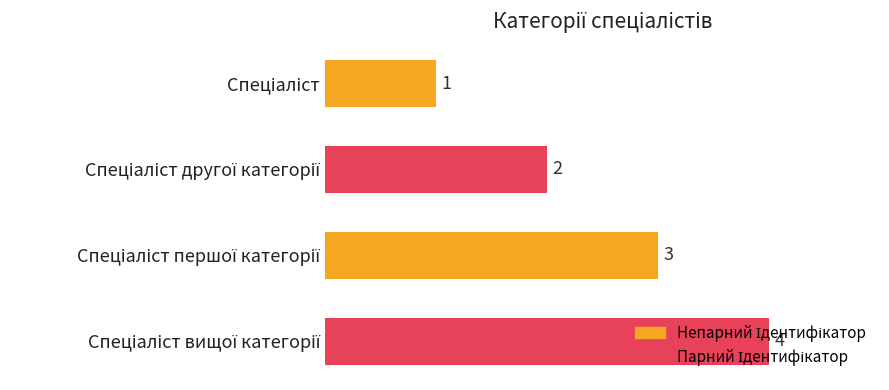

How many values are between 2 and 4?

3